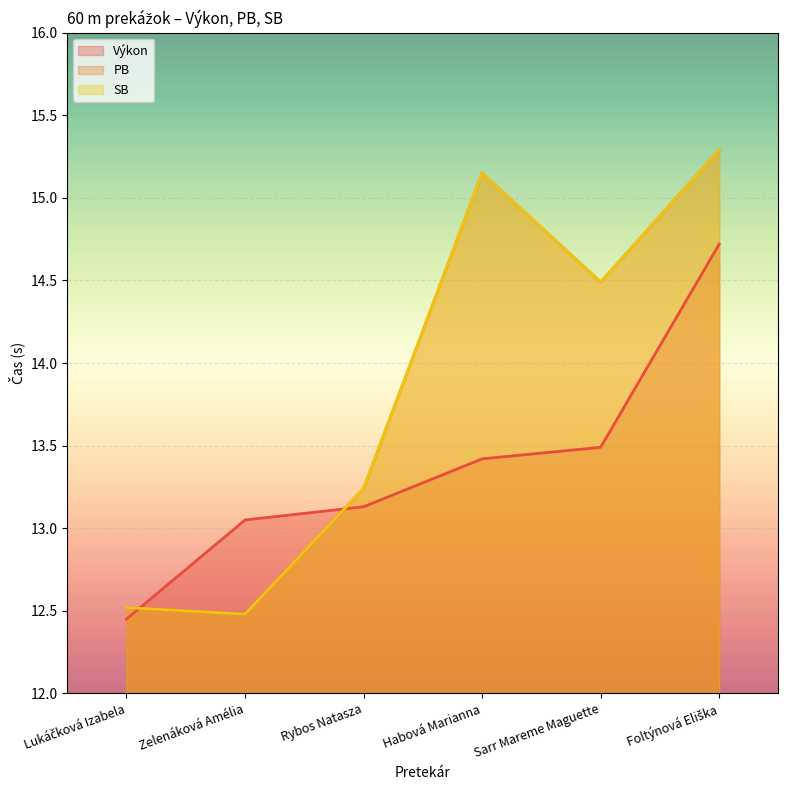

What is the label of the 5th point from the left?

Sarr Mareme Maguette